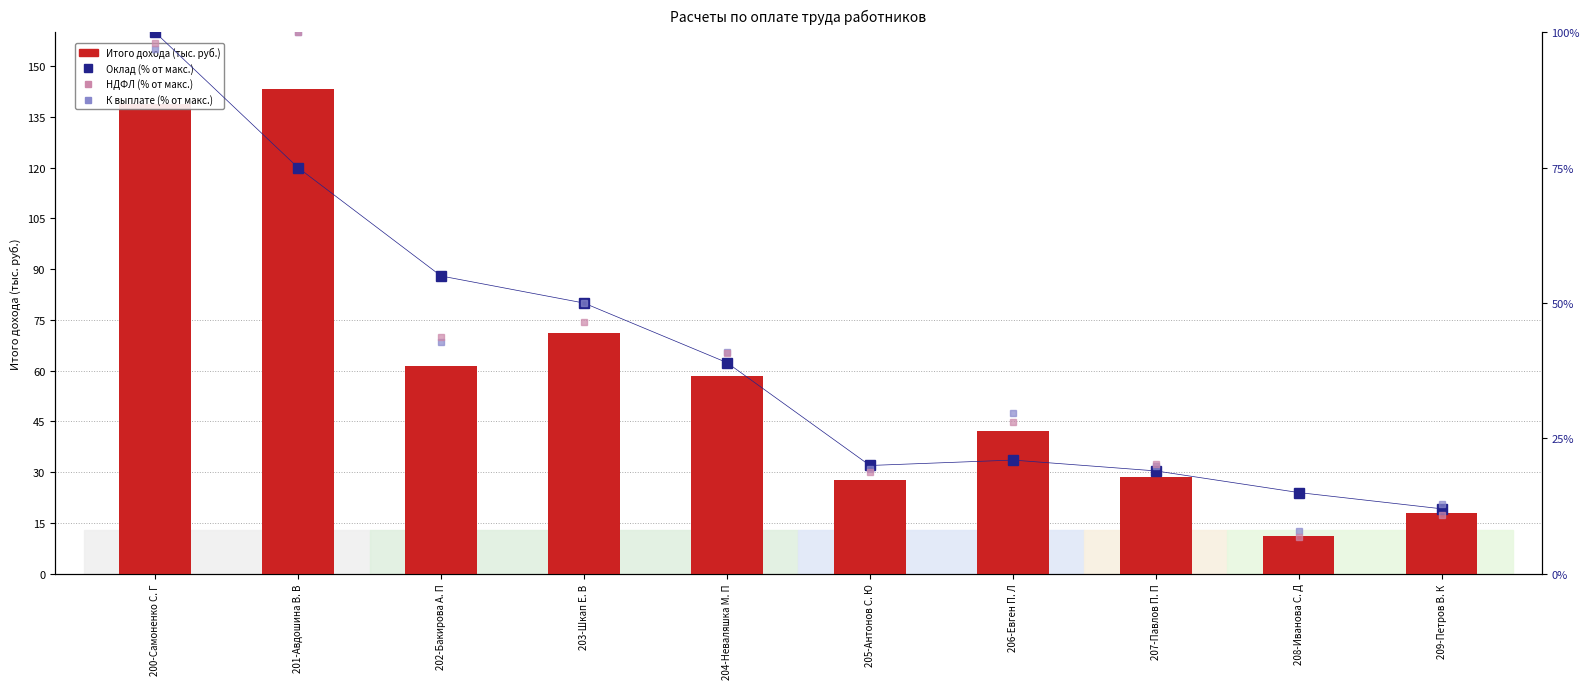

What is the approximate value of Оклад (% от макс.) at 204-Неваляшка М. П?

39.0